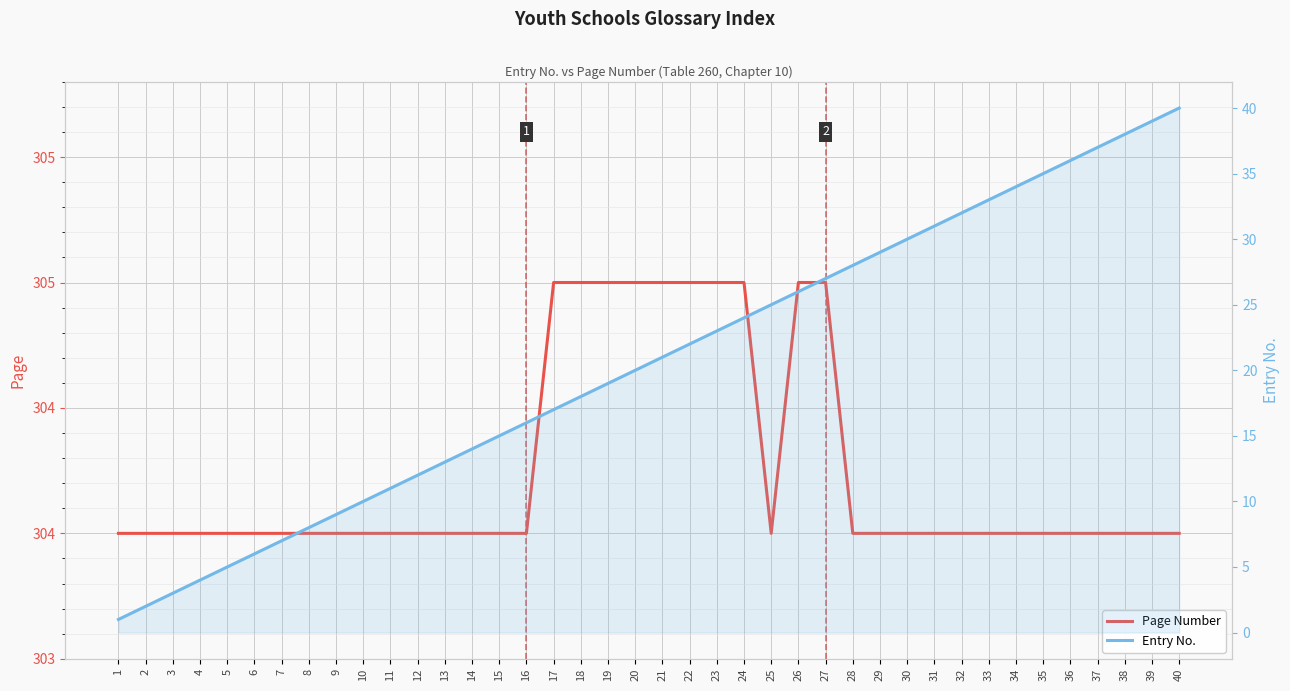

The value of Page Number at 29 is 427. True or false?

False